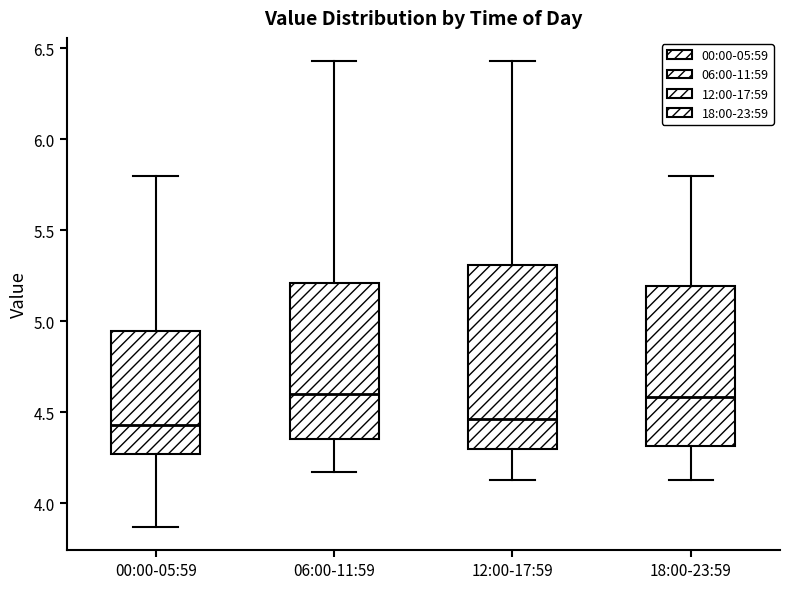

Reading left to right, transcribe this box plot: for each box, give where its median line is, the range the box spans, and where its two whiskers end, as read against the y-axis. The values are not printed on the chart, so give them approximately, as read against the axis.

00:00-05:59: median 4.45, box 4.25 to 4.95, whiskers 3.85 to 5.80
06:00-11:59: median 4.60, box 4.35 to 5.20, whiskers 4.15 to 6.45
12:00-17:59: median 4.45, box 4.30 to 5.30, whiskers 4.15 to 6.45
18:00-23:59: median 4.60, box 4.30 to 5.20, whiskers 4.15 to 5.80